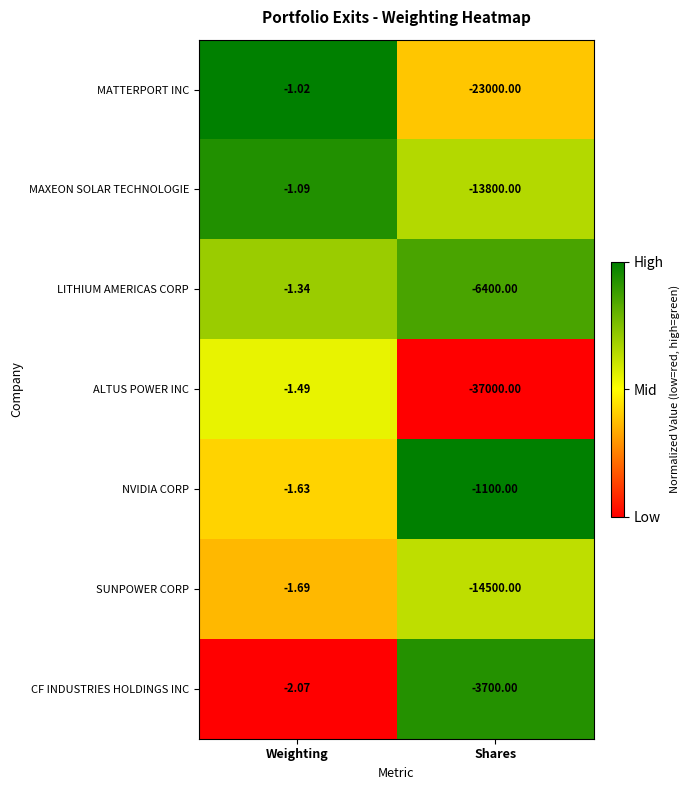

Is the value of MATTERPORT INC at Weighting greater than the value of ALTUS POWER INC at Shares?

Yes